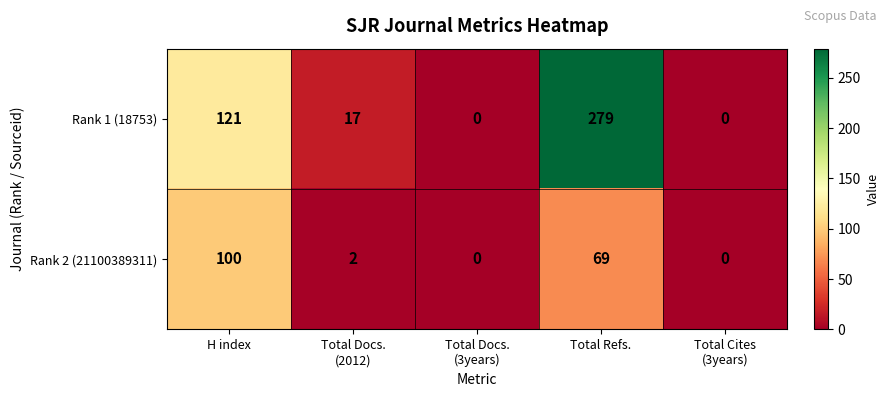

Reading right to left, transcribe all the data shown in this chart.

Rank 1 (18753): 0	279	0	17	121
Rank 2 (21100389311): 0	69	0	2	100